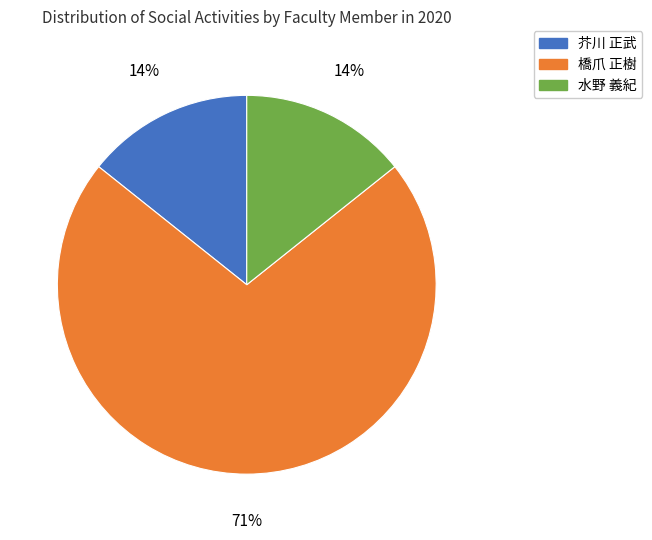

Combined, do 水野 義紀 and 芥川 正武 account for over 50%?

No